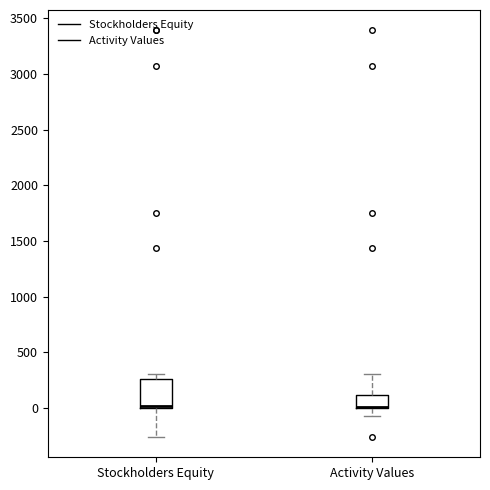

Where is the lower edge of the box for Stockholders Equity on the y-axis? The values are not printed on the chart, so give them approximately, as read against the axis.

0